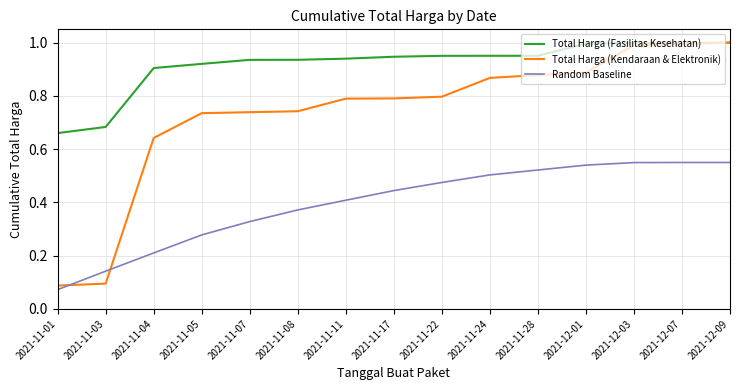

How many categories are shown in the chart?

15